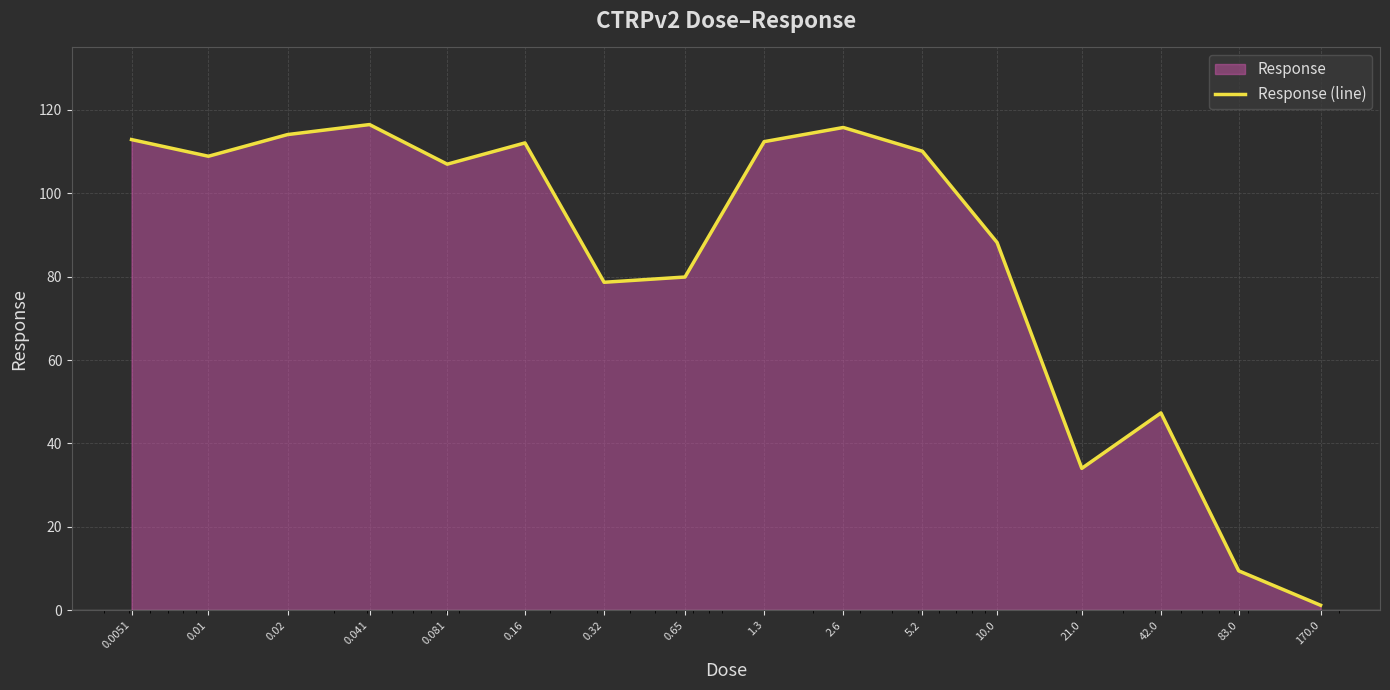

The chart shows a value of 39.5 at 0.041. True or false?

False